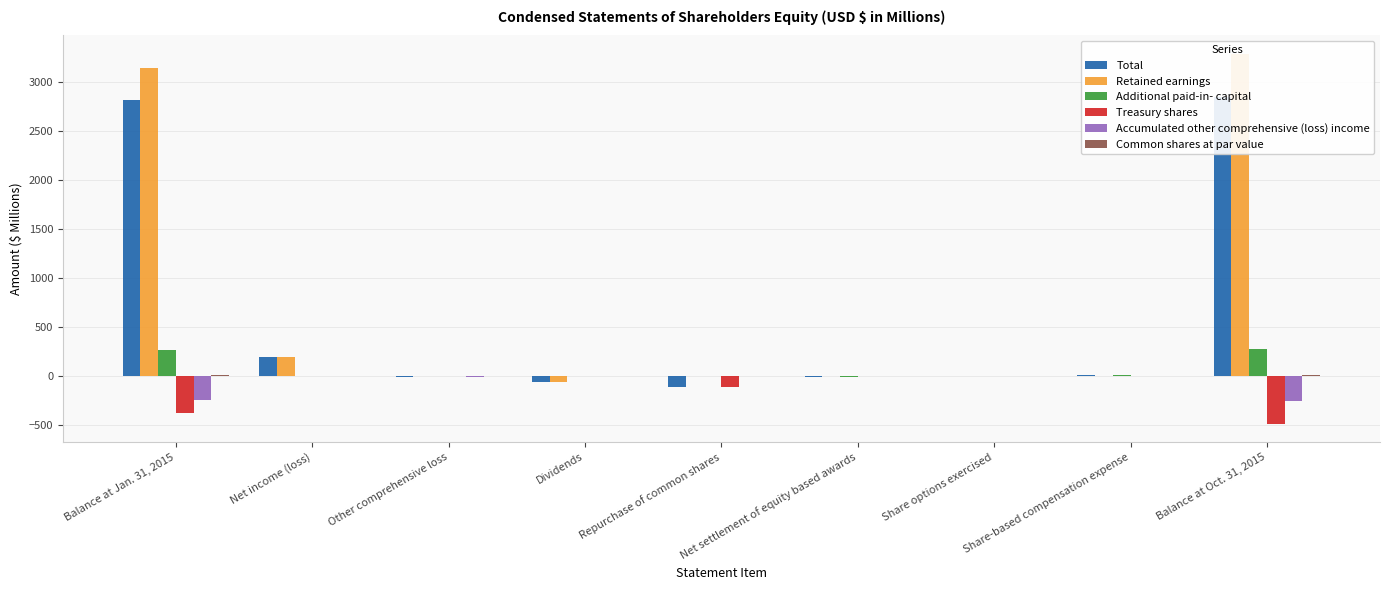

What is the label of the 4th bar from the left?

Dividends